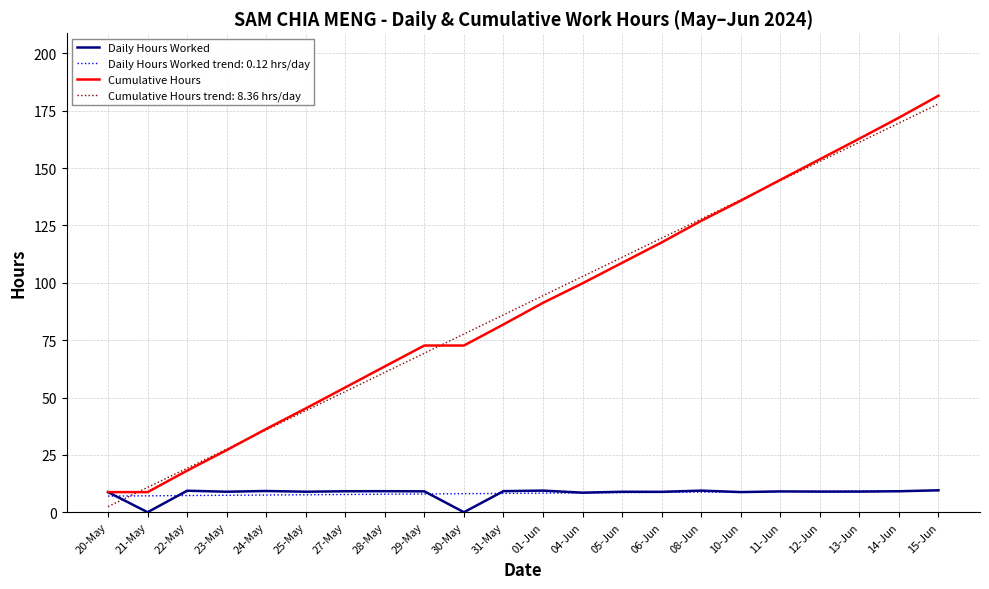

What is the difference between the maximum and minimum values in the Cumulative Hours series?

172.8